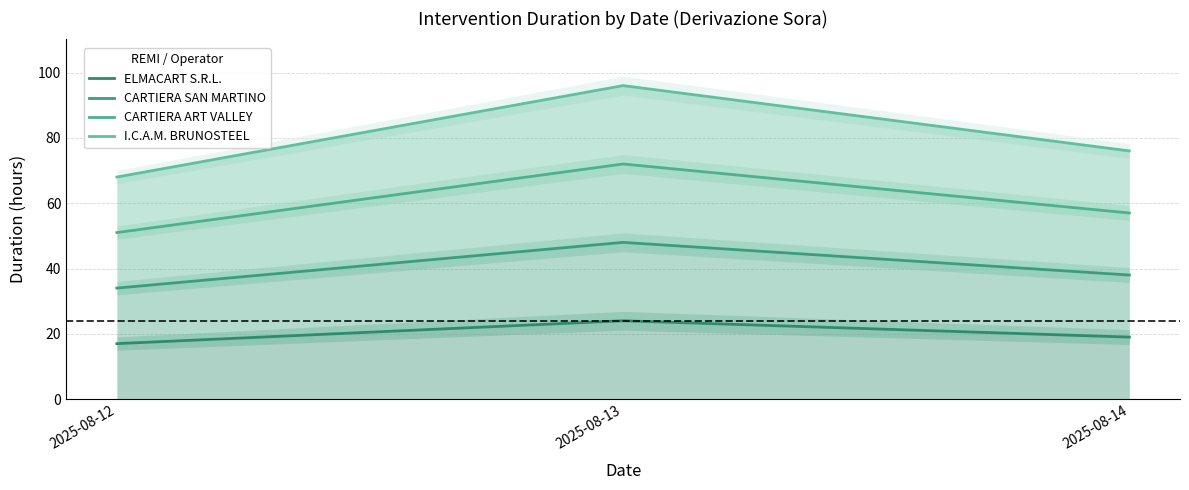

What is the difference between the maximum and minimum values in the ELMACART S.R.L. series?

7